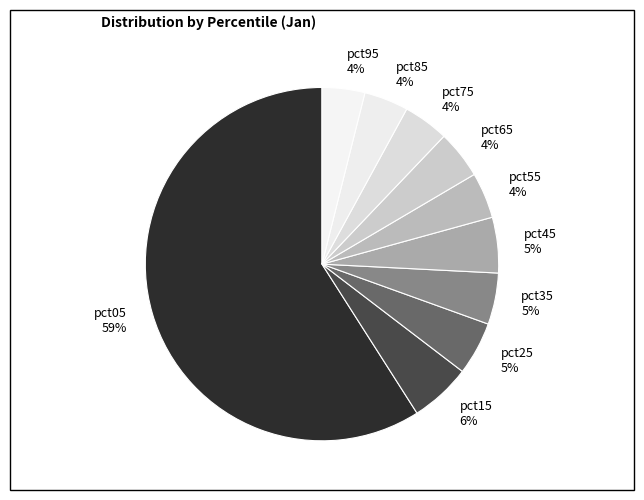

How many segments does this pie chart have?

10